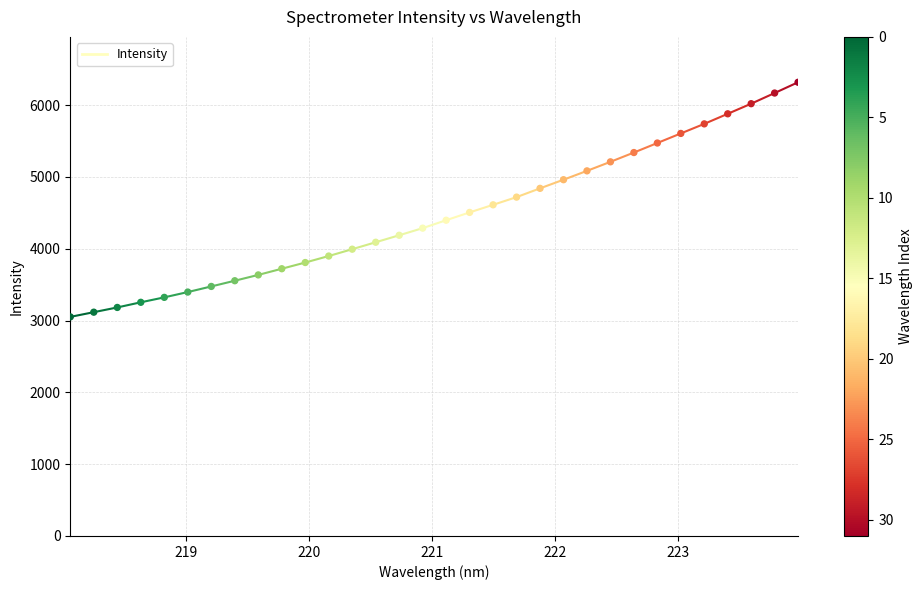

What is the range of X values (max minus min)?

5.9